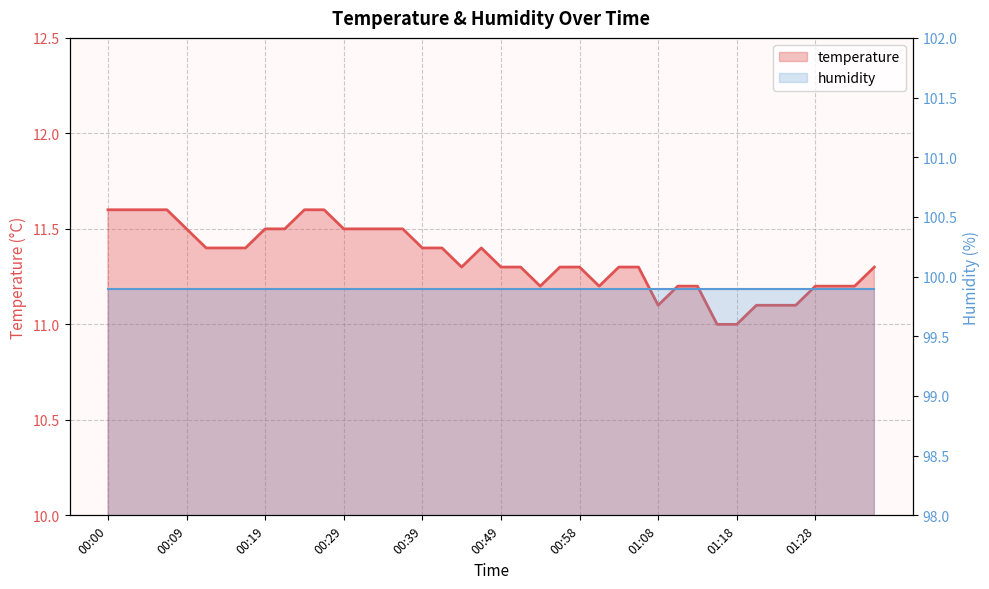

In temperature, how many points are higher than both neighbors (excluding endpoints)?

1